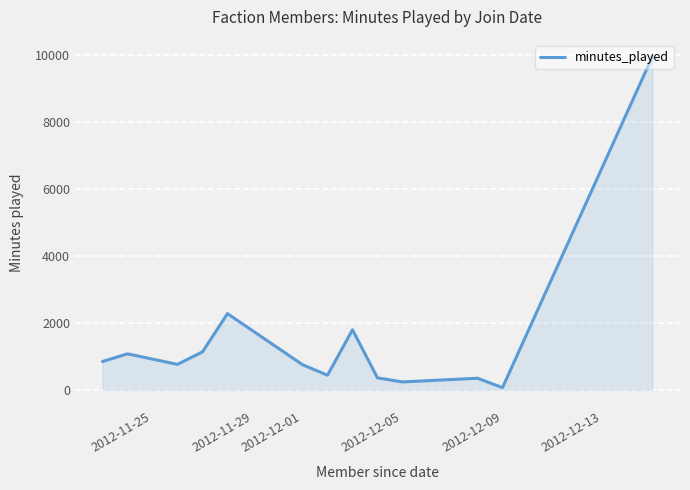

What is the greatest value displayed?

9949.0